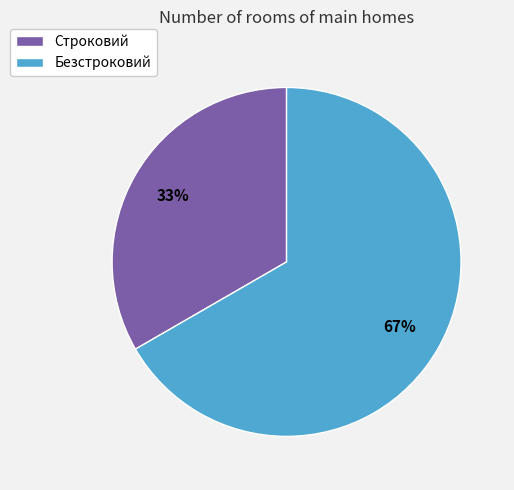

To the nearest percent, what is the average slice percentage?

50%